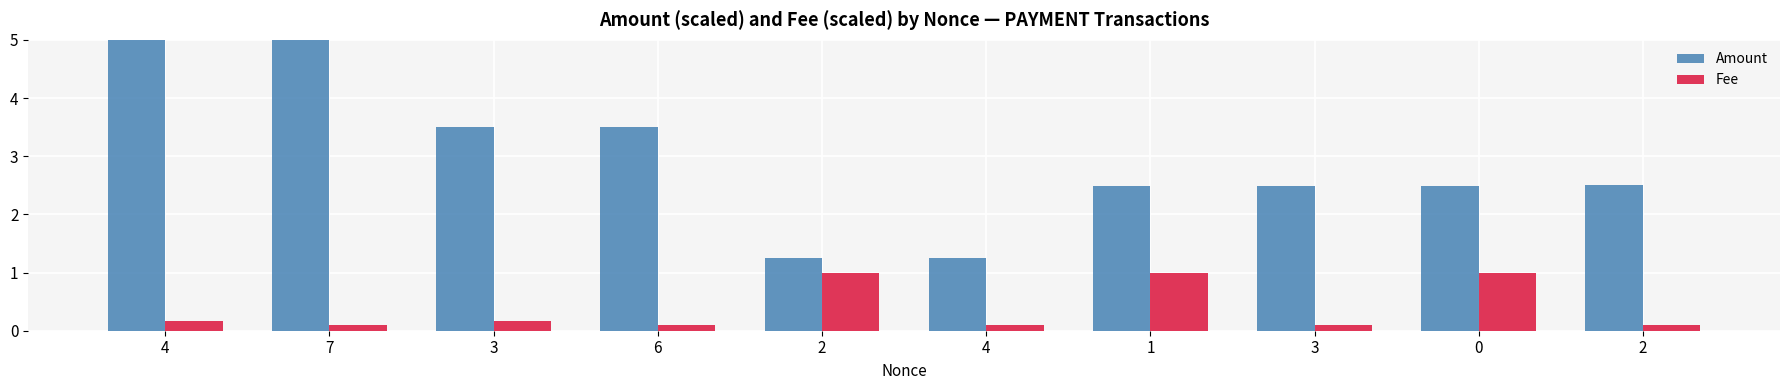

Between 3 and 0, which series saw the biggest shift?

Fee